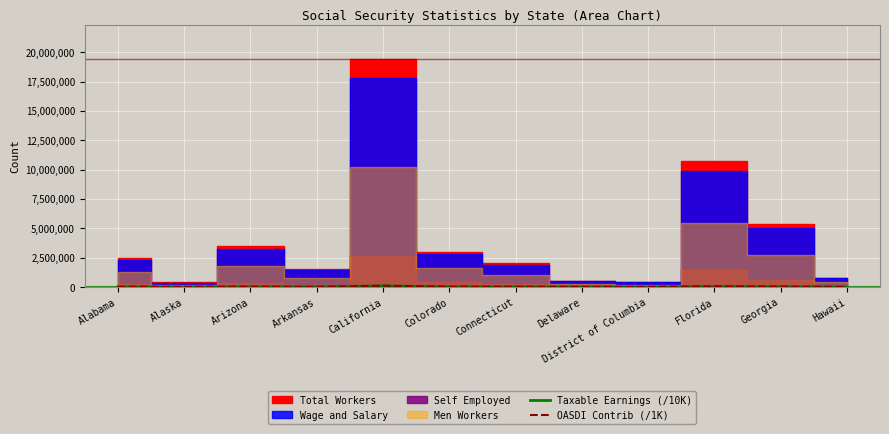

What is the label of the 6th point from the right?

Connecticut